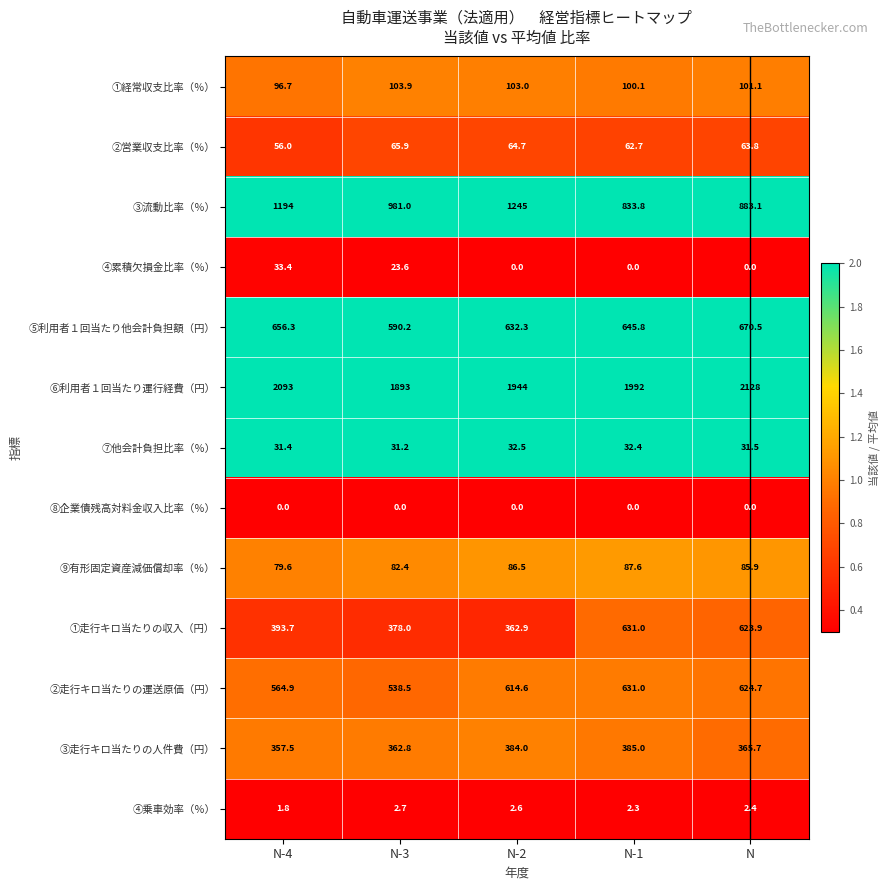

Which series has the largest range (max minus min)?

③流動比率（％）